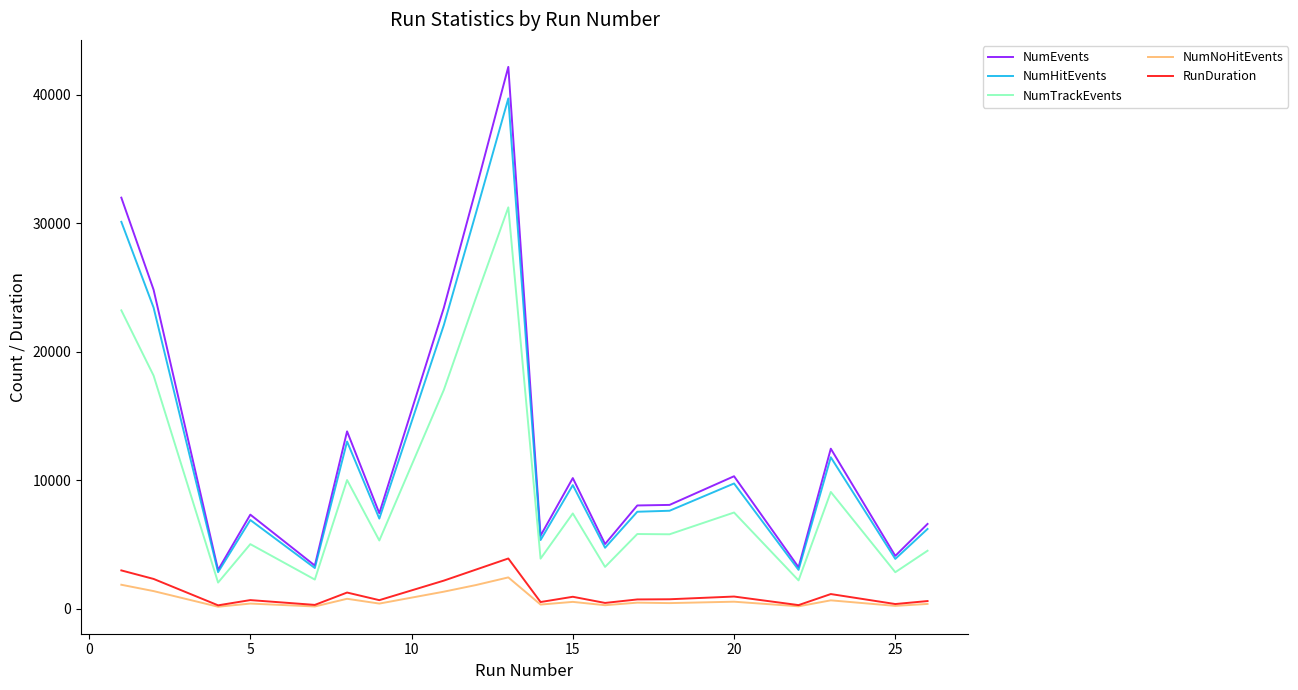

What is the greatest value displayed?

42152